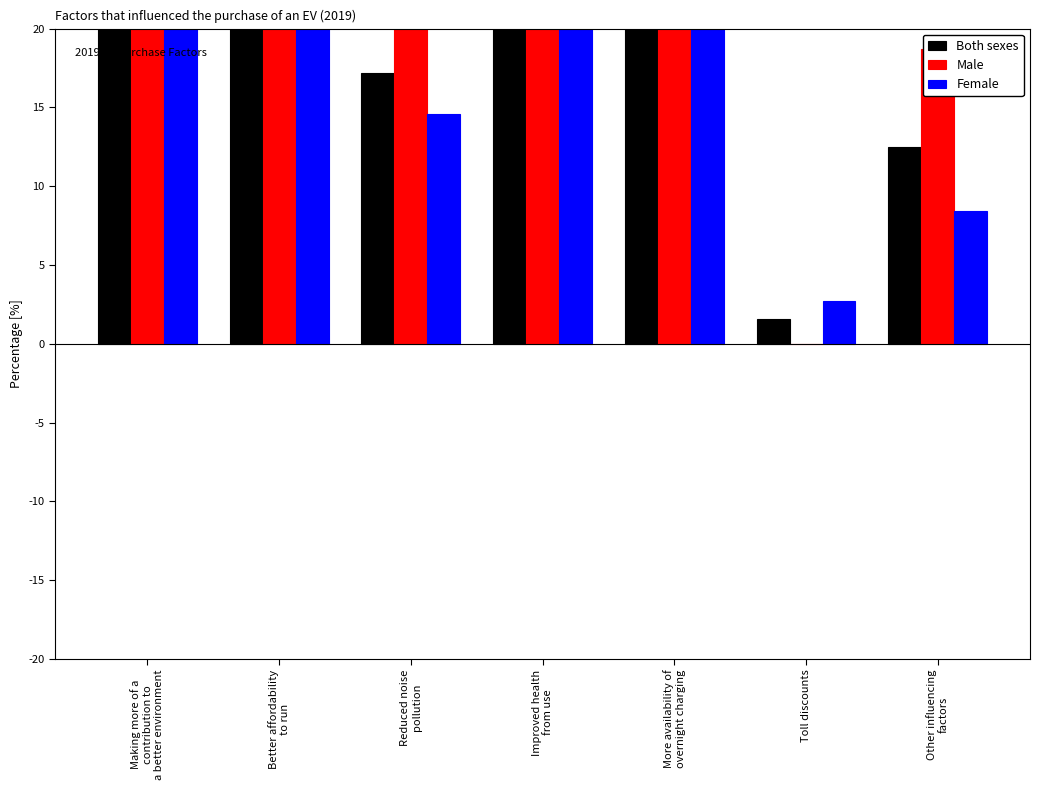

What is the label of the 3rd bar from the left?

Reduced noise
pollution